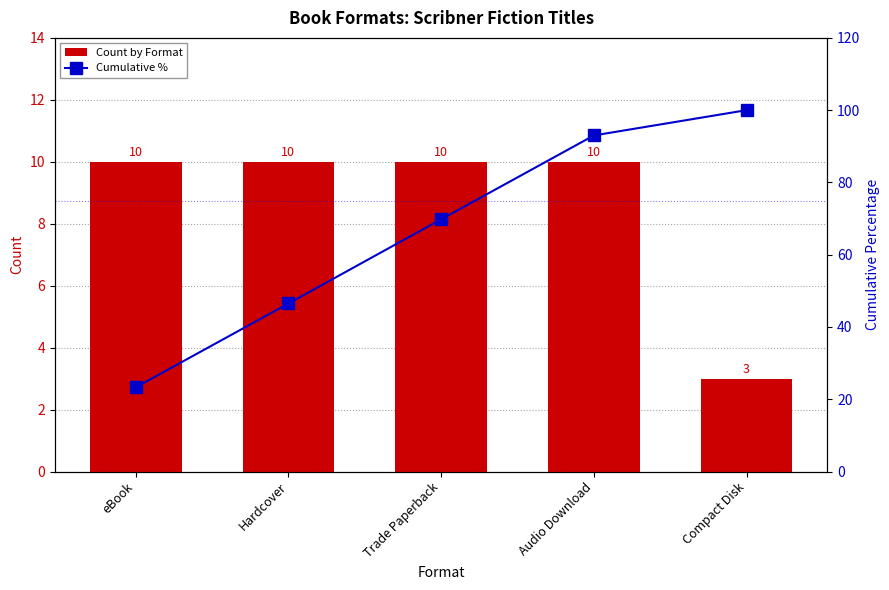

What is the value of the Count by Format bar at the 1st from the left?

10